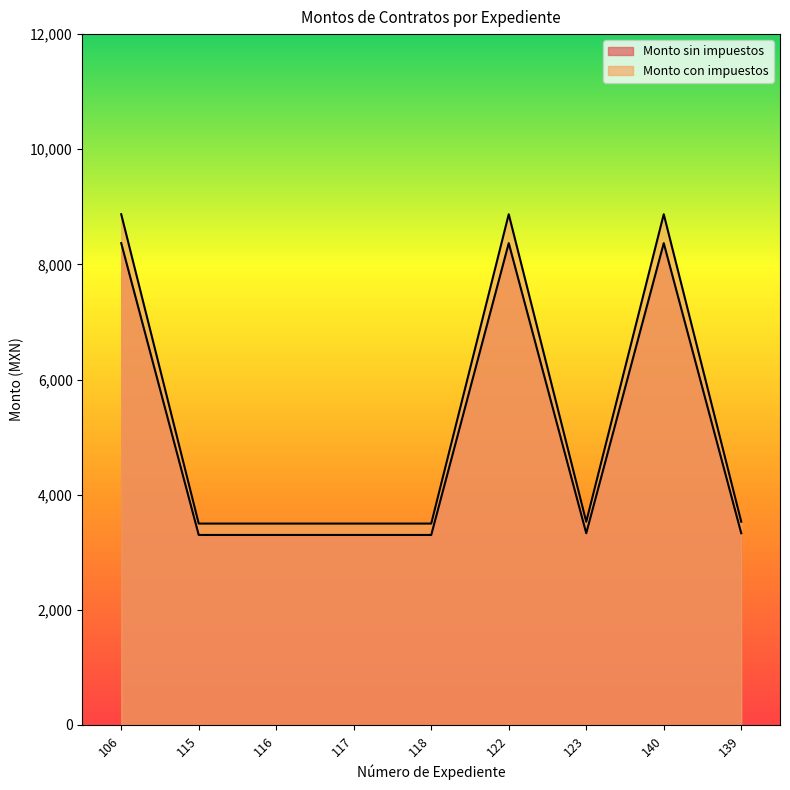

Between 117 and 139, which is larger?

139